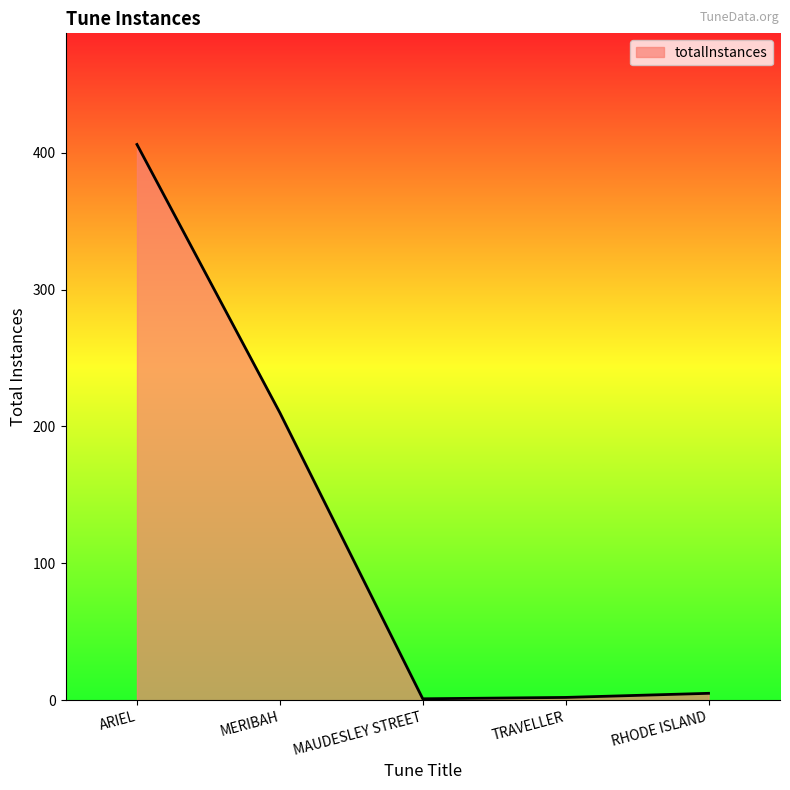

The chart shows a value of 67 at MERIBAH. True or false?

False